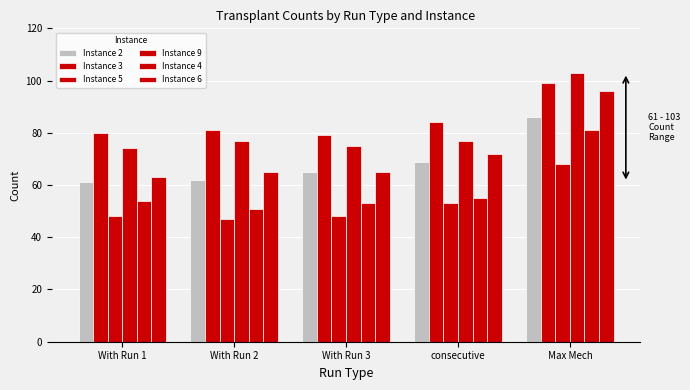

Count the number of categories in the chart.

5